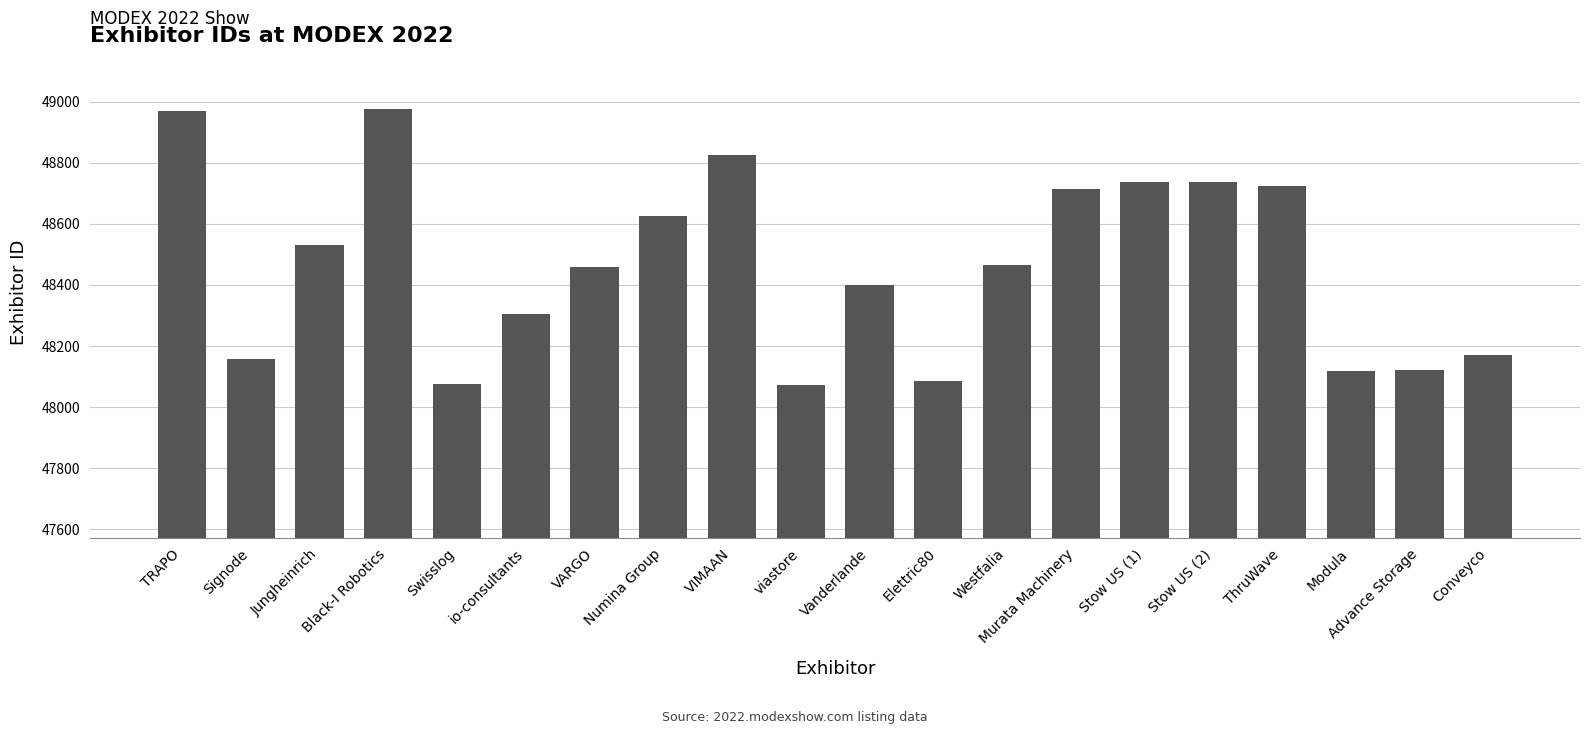

Are the bars grouped side by side (vs. stacked)?

No